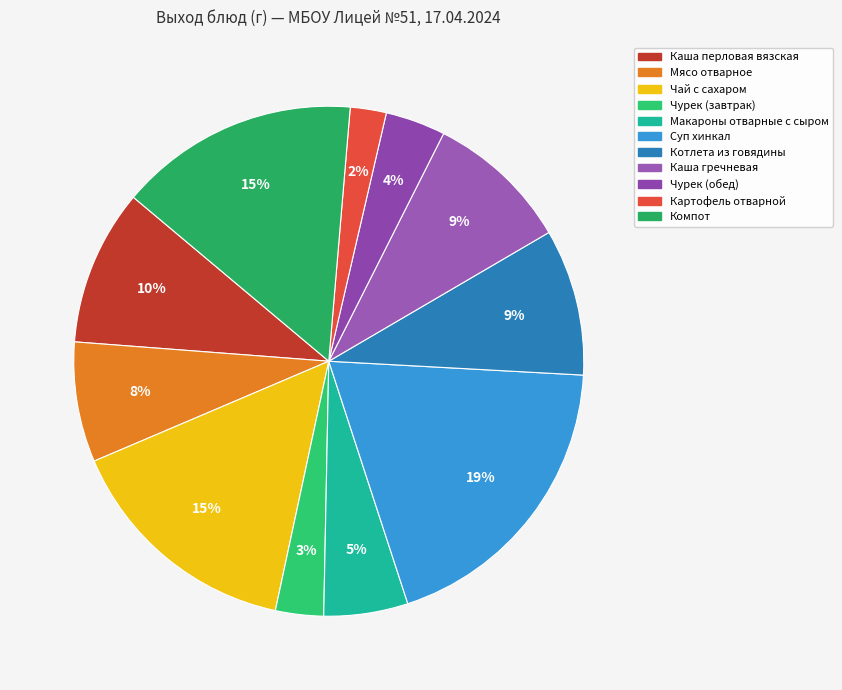

Count the number of slices in the pie.

11